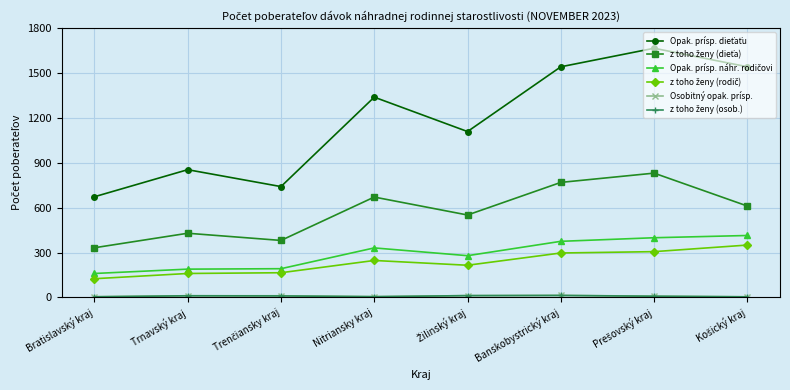

What is the label of the 5th point from the right?

Nitriansky kraj